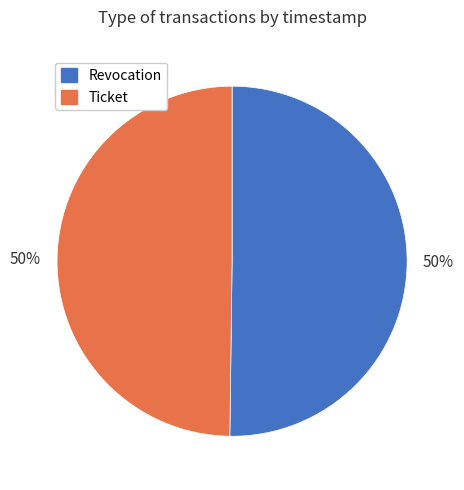

Count the number of slices in the pie.

2